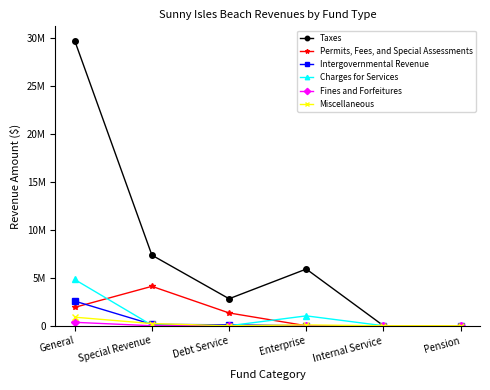

Does the chart have visible grid lines?

No